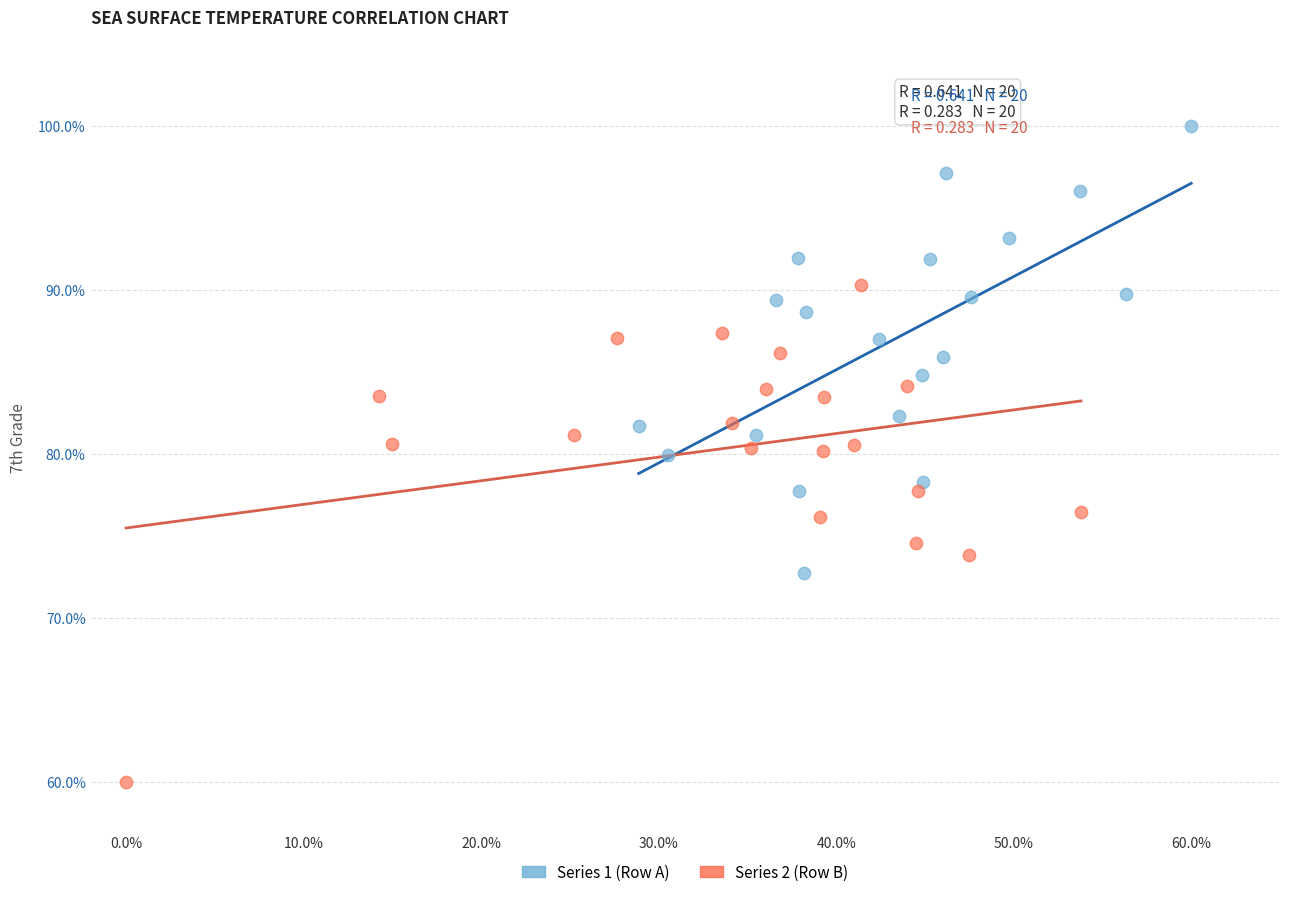

Which series contains the lowest Y value?

Series 2 (Row B)